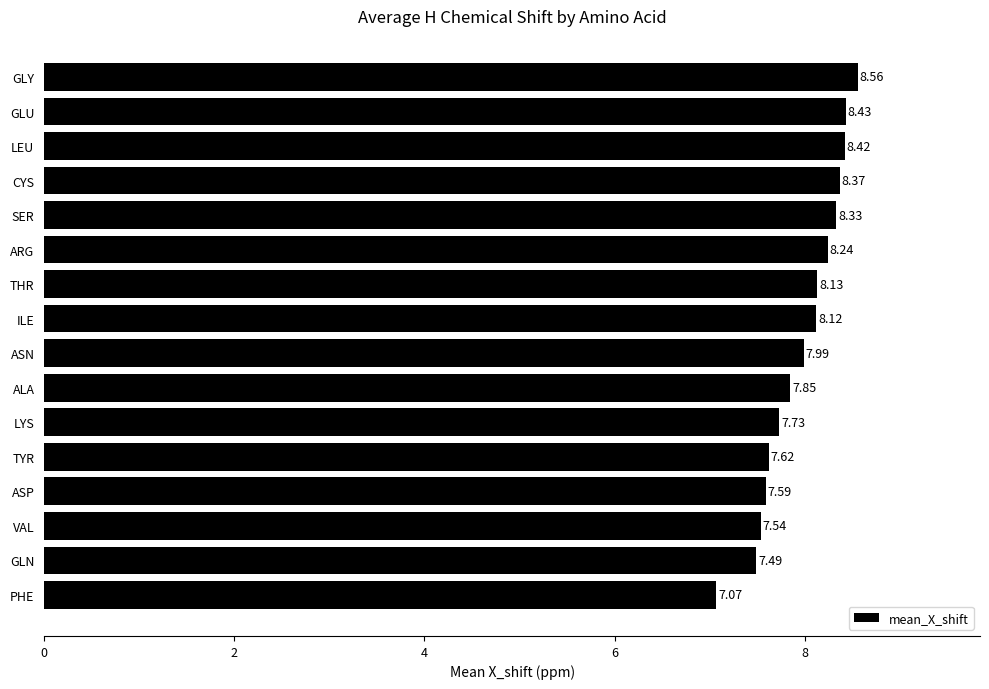

Rank the categories by value from lowest to highest.

PHE, GLN, VAL, ASP, TYR, LYS, ALA, ASN, ILE, THR, ARG, SER, CYS, LEU, GLU, GLY